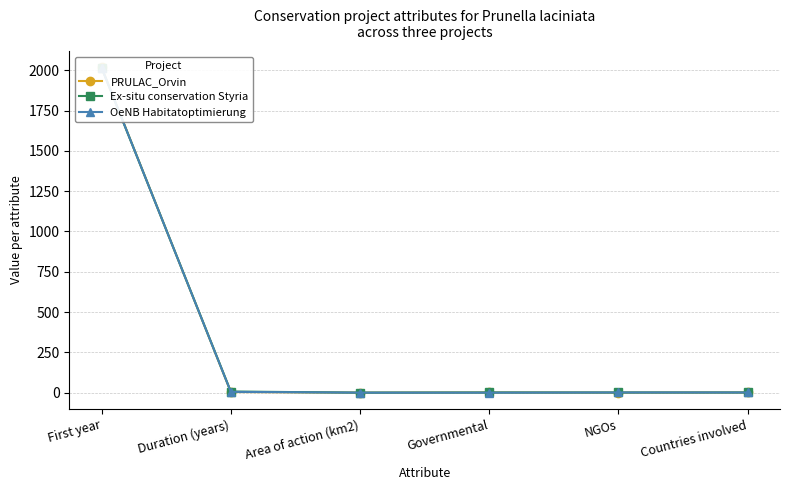

How many lines are shown in the chart?

3